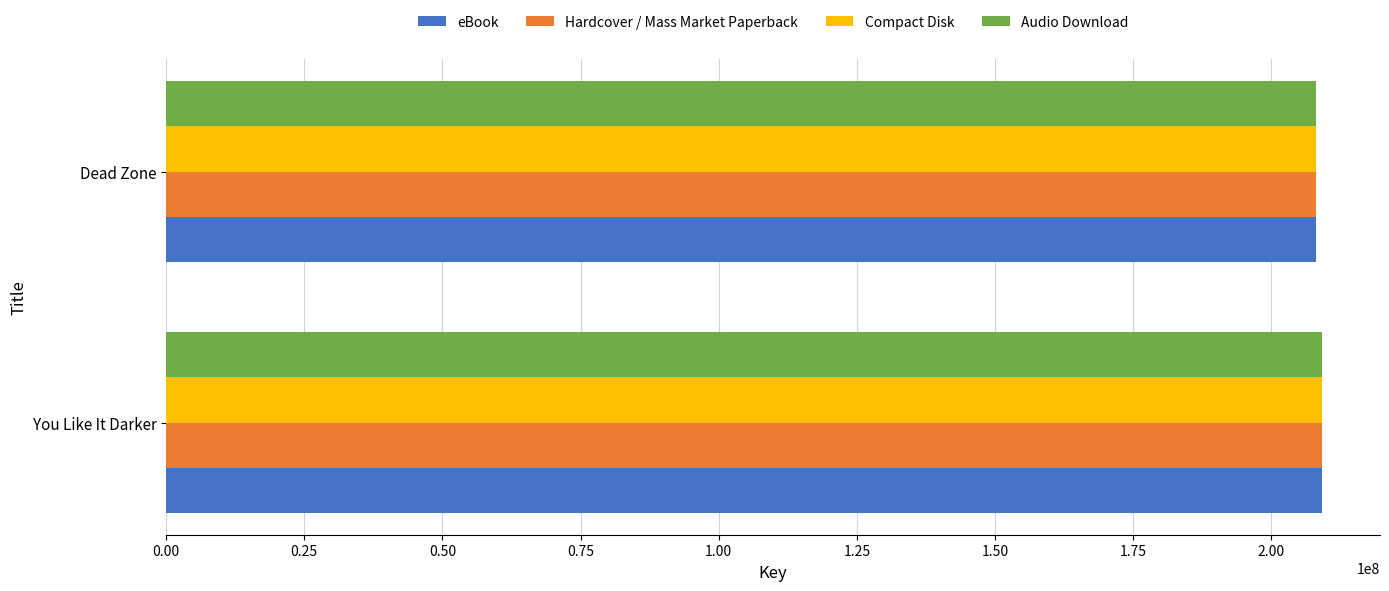

What is the greatest value displayed?

209205126